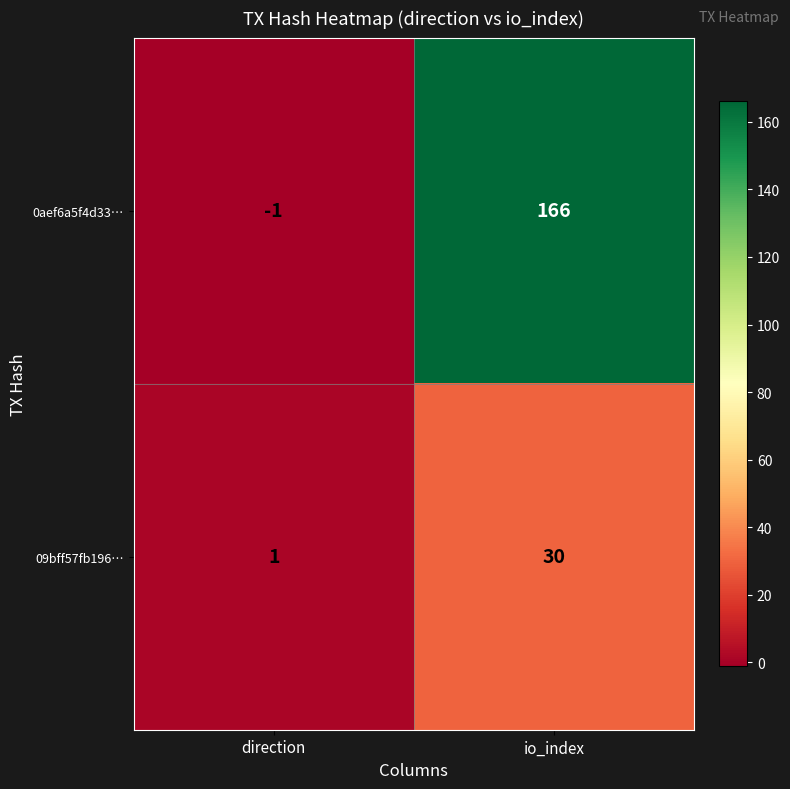

What is the difference between the maximum and minimum values in the 0aef6a5f4d33… series?

167